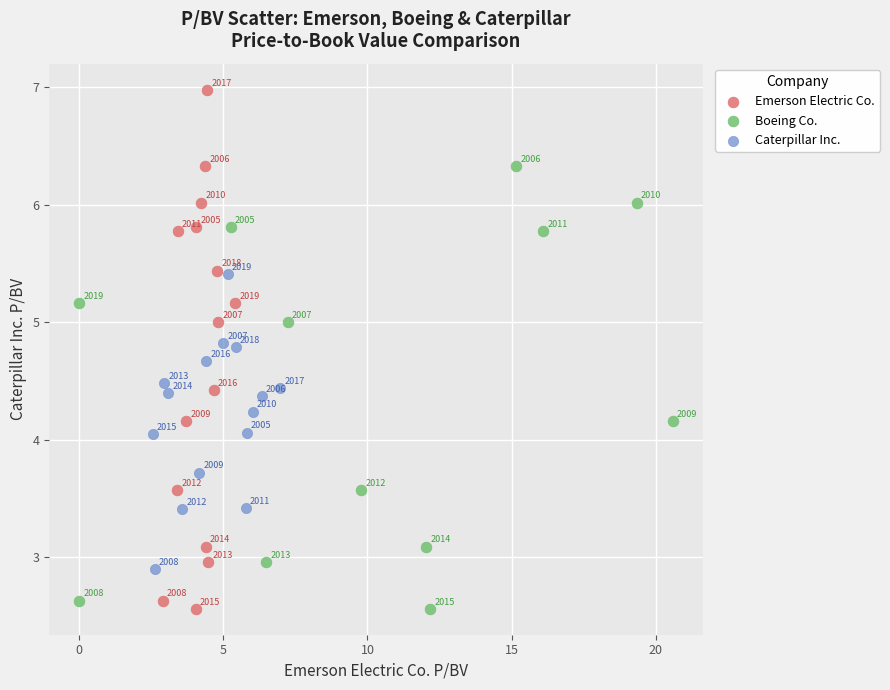

Which series has the largest Y range (max minus min)?

Emerson Electric Co.